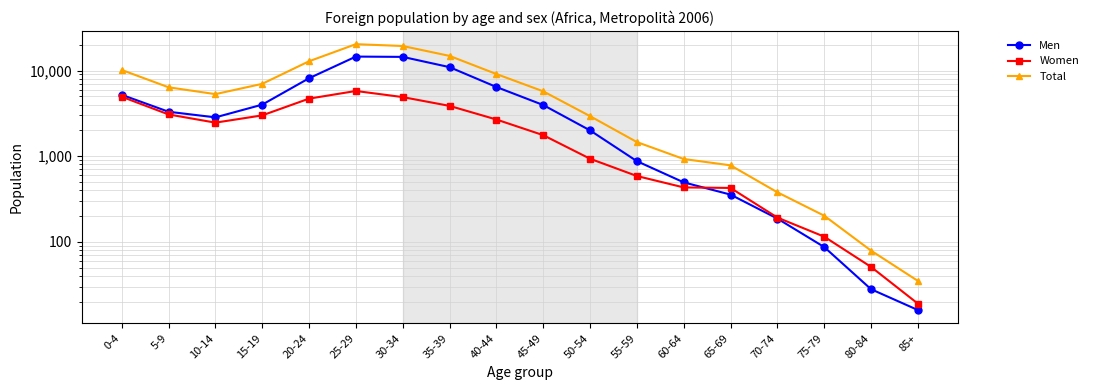

Where is the first local minimum for Total?

10-14